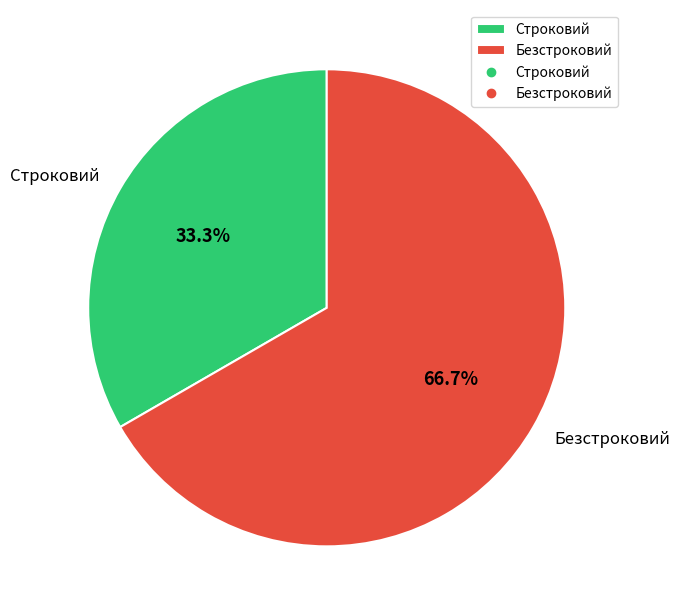

Count the number of slices in the pie.

2